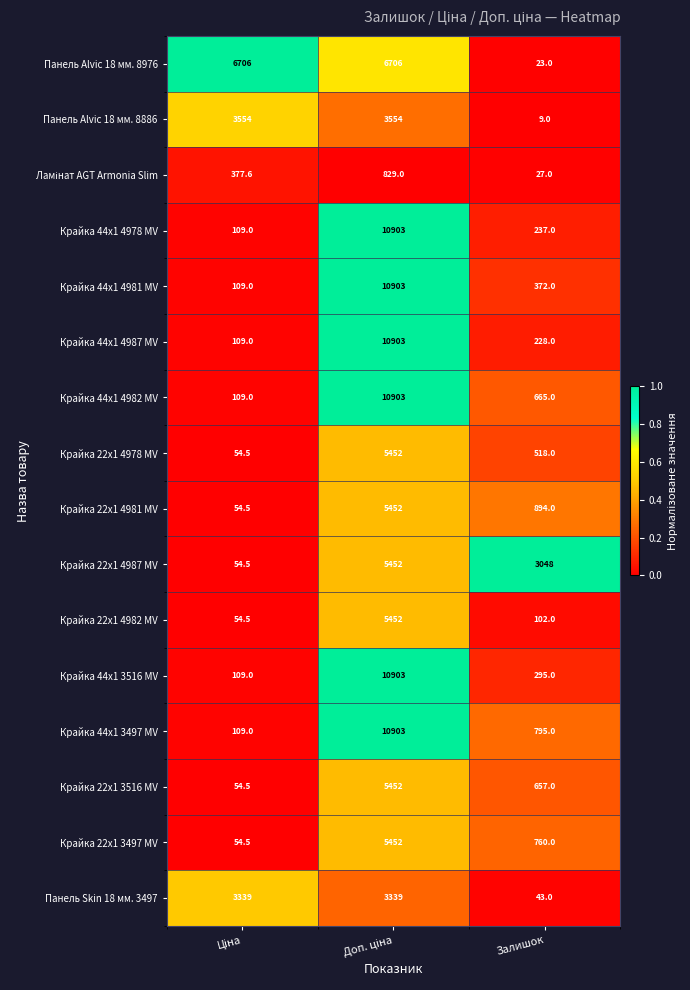

At which category does the chart reach its minimum across all series?

Залишок